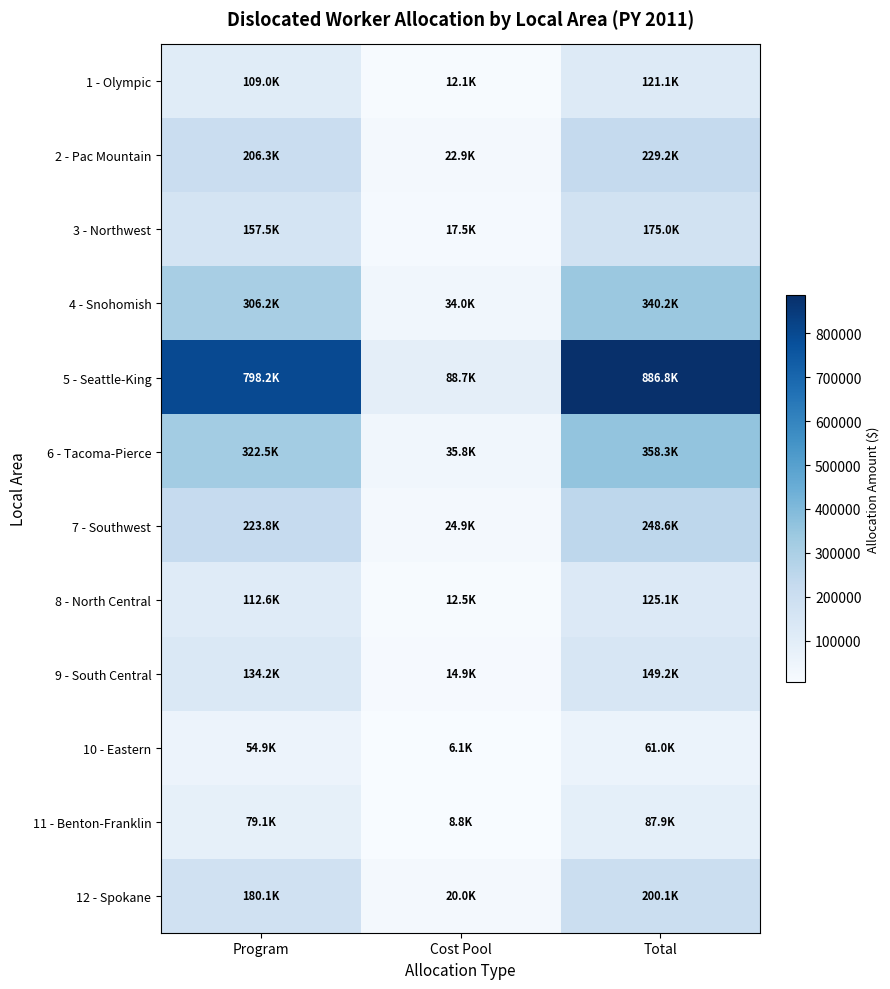

What is the difference between the highest and lowest values at Cost Pool?

82582.5